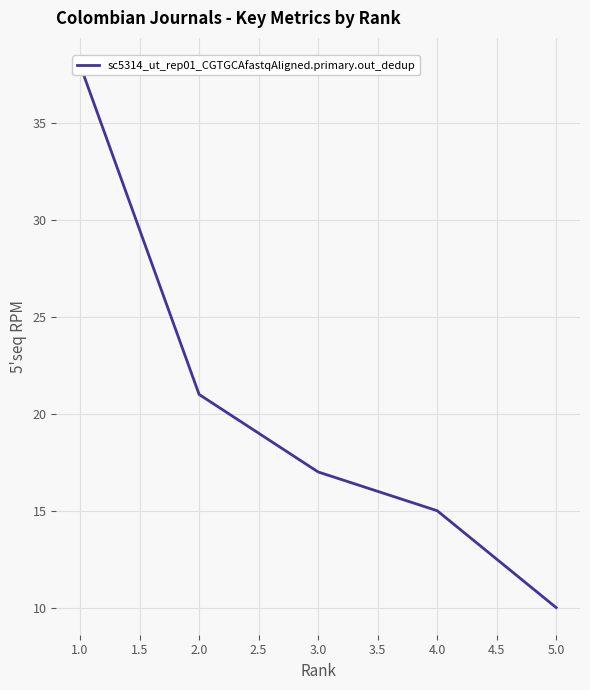

What is the average value?

20